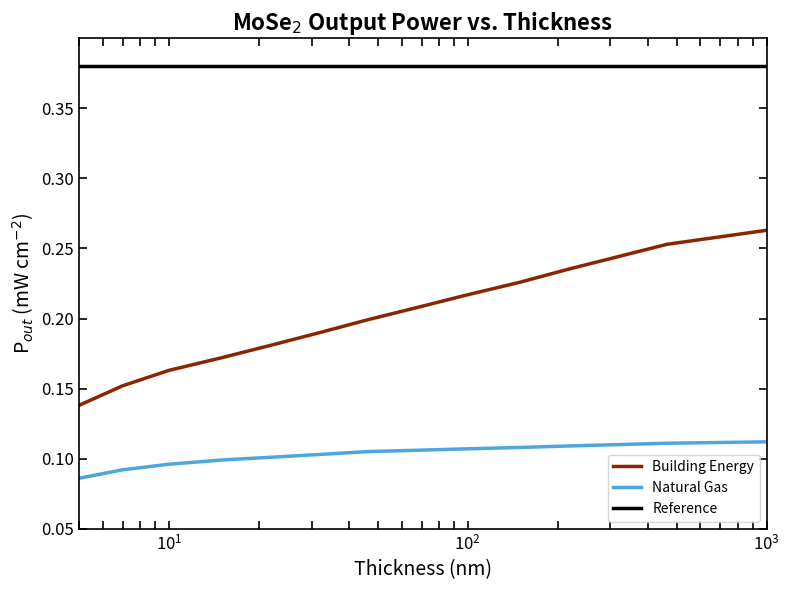

List the series in order of their peak value, lowest first.

Natural Gas, Building Energy, Reference